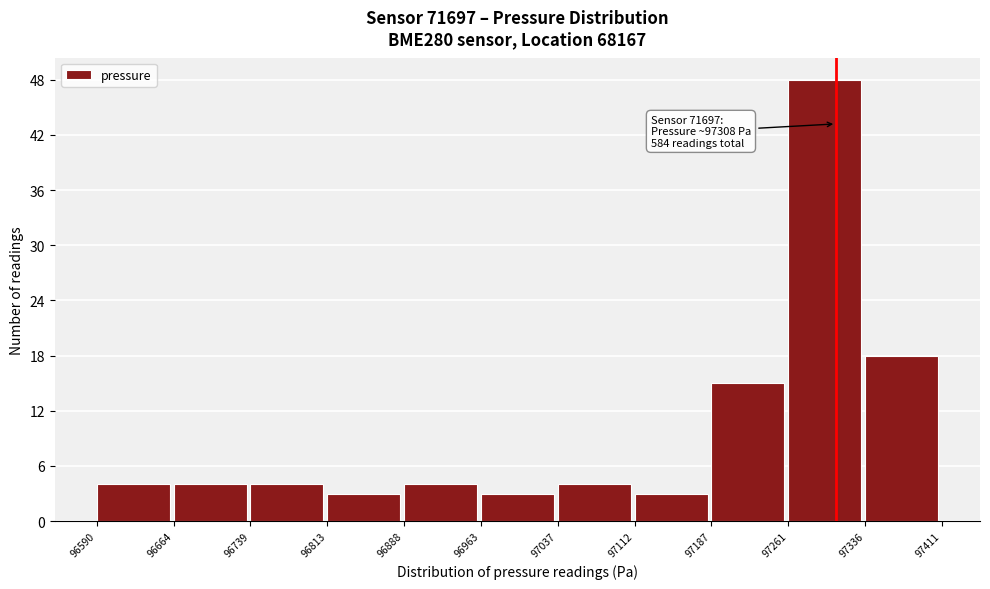

Which range on the x-axis has the tallest bar?

97261 to 97336